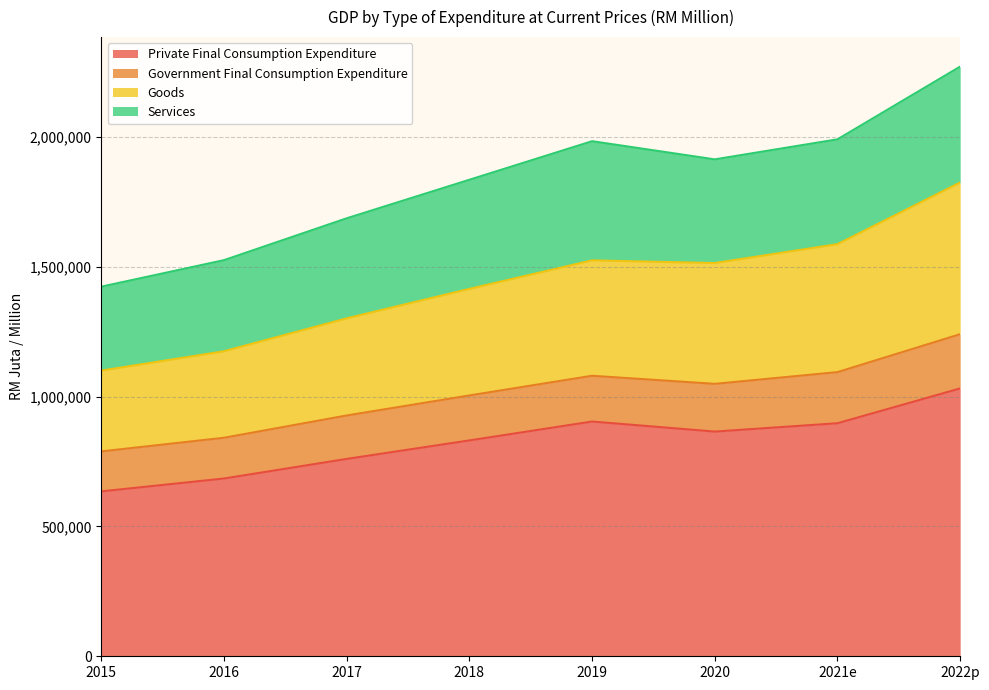

What is the label of the 5th point from the left?

2019